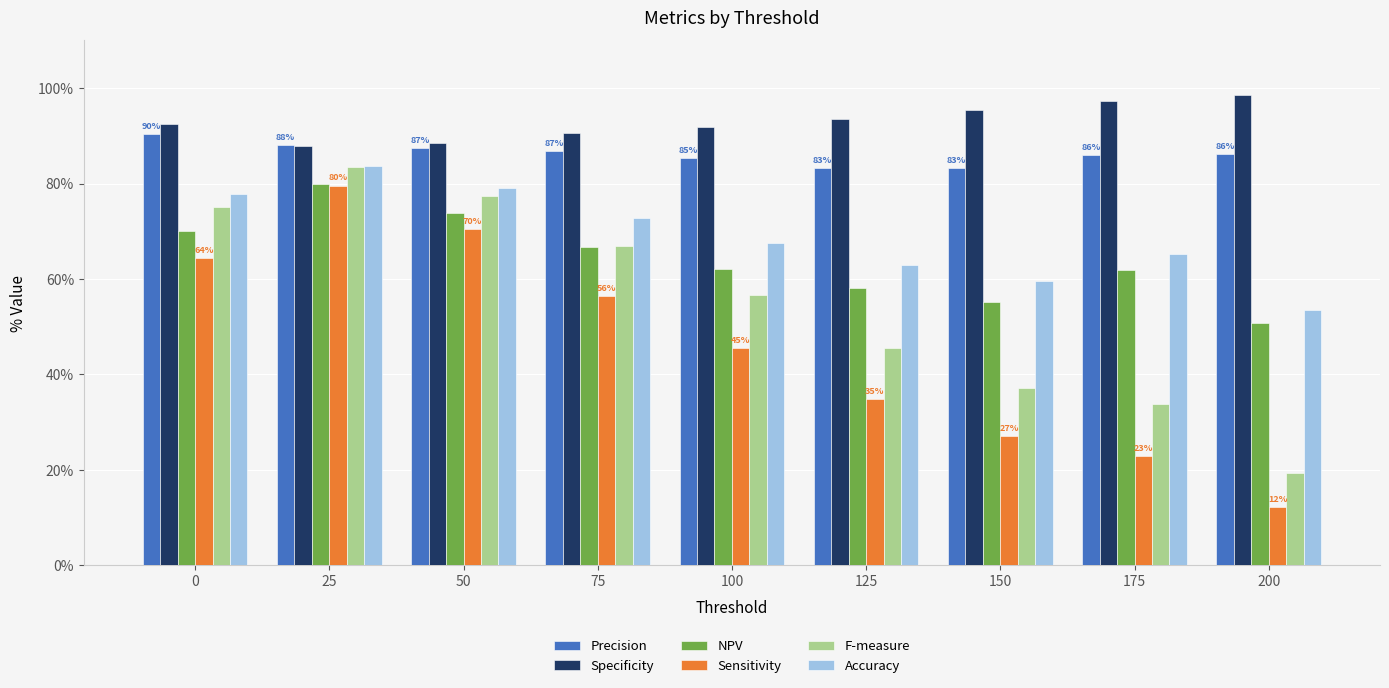

Which series changed the most between 0 and 125?

F-measure